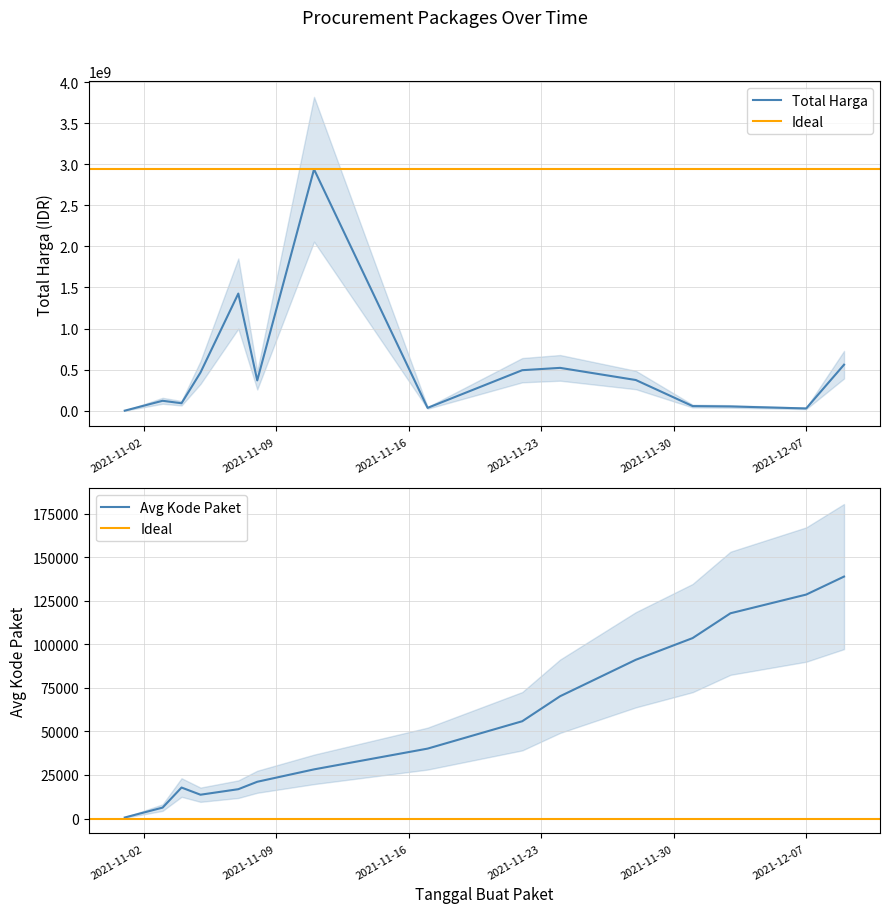

Rank the series by their average value, from lowest to highest.

Kode Paket, Total Harga